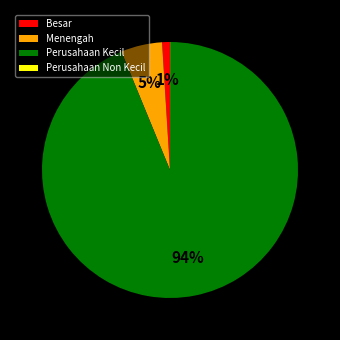

To the nearest percent, what is the difference between the Menengah and Besar slice percentages?

4%